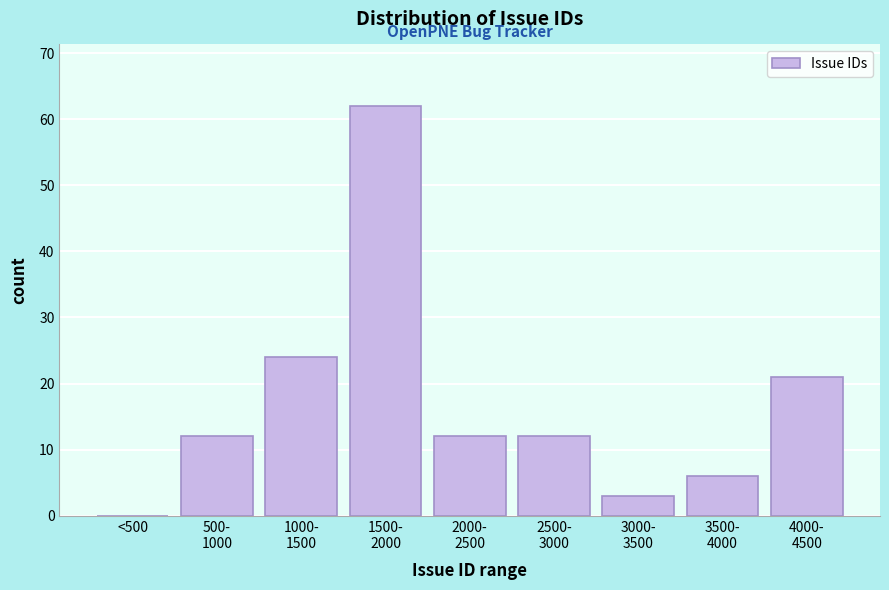

What is the maximum value shown in the chart?

62